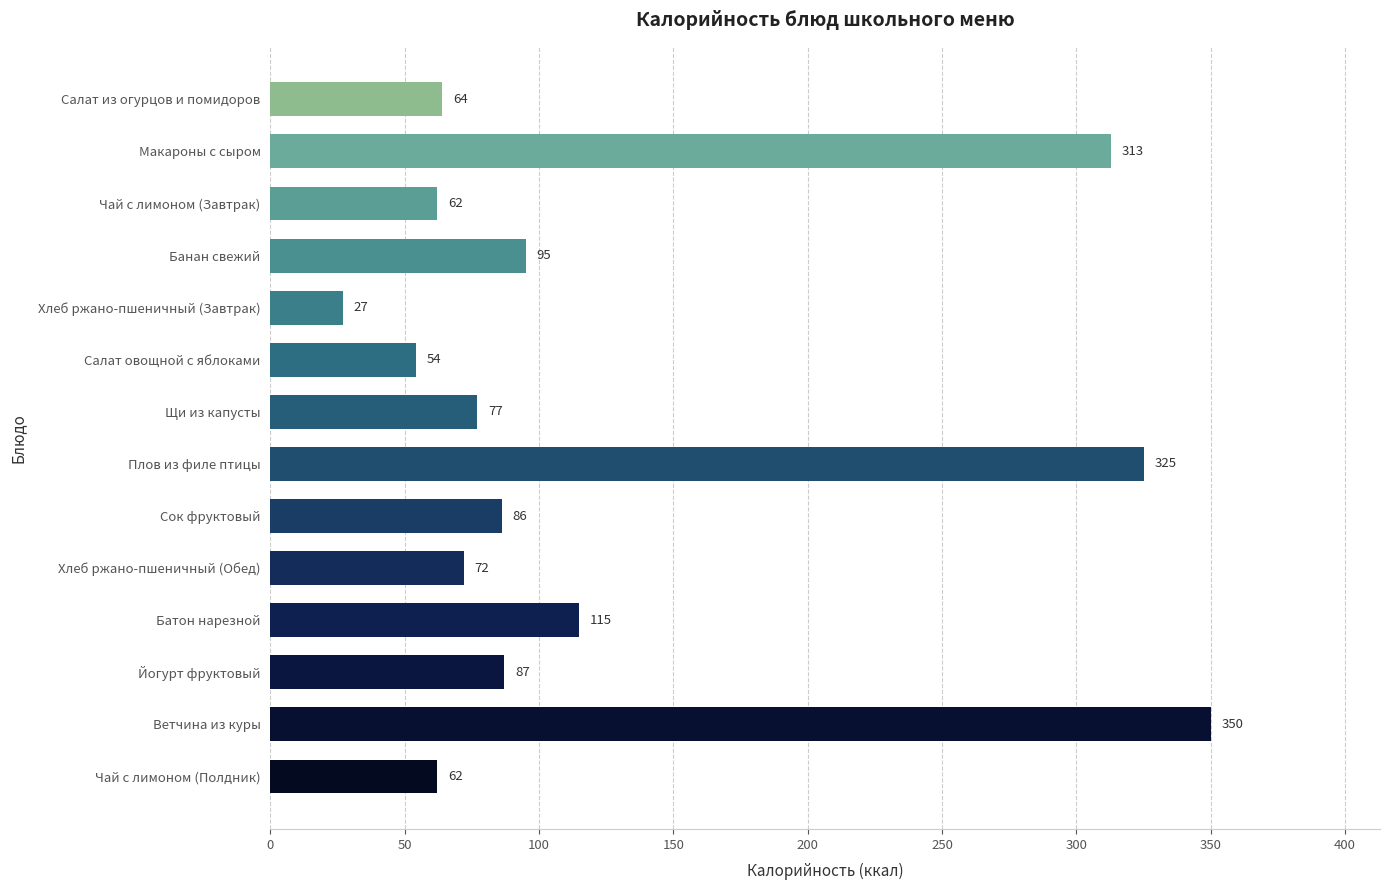

What is the label of the 6th bar from the bottom?

Сок фруктовый